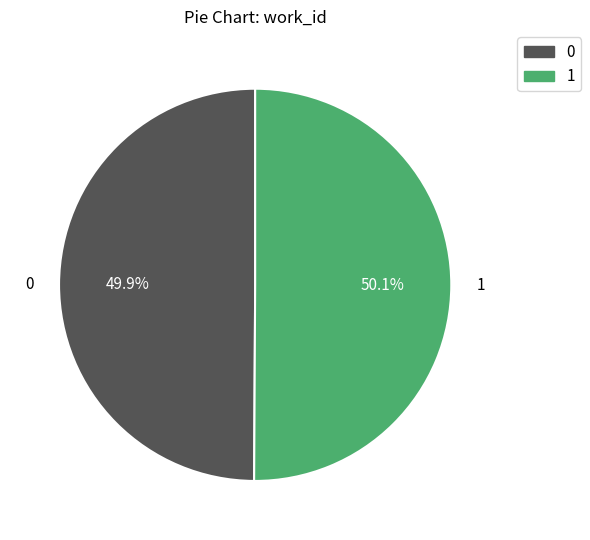

Is there any slice that represents more than half of the pie?

Yes